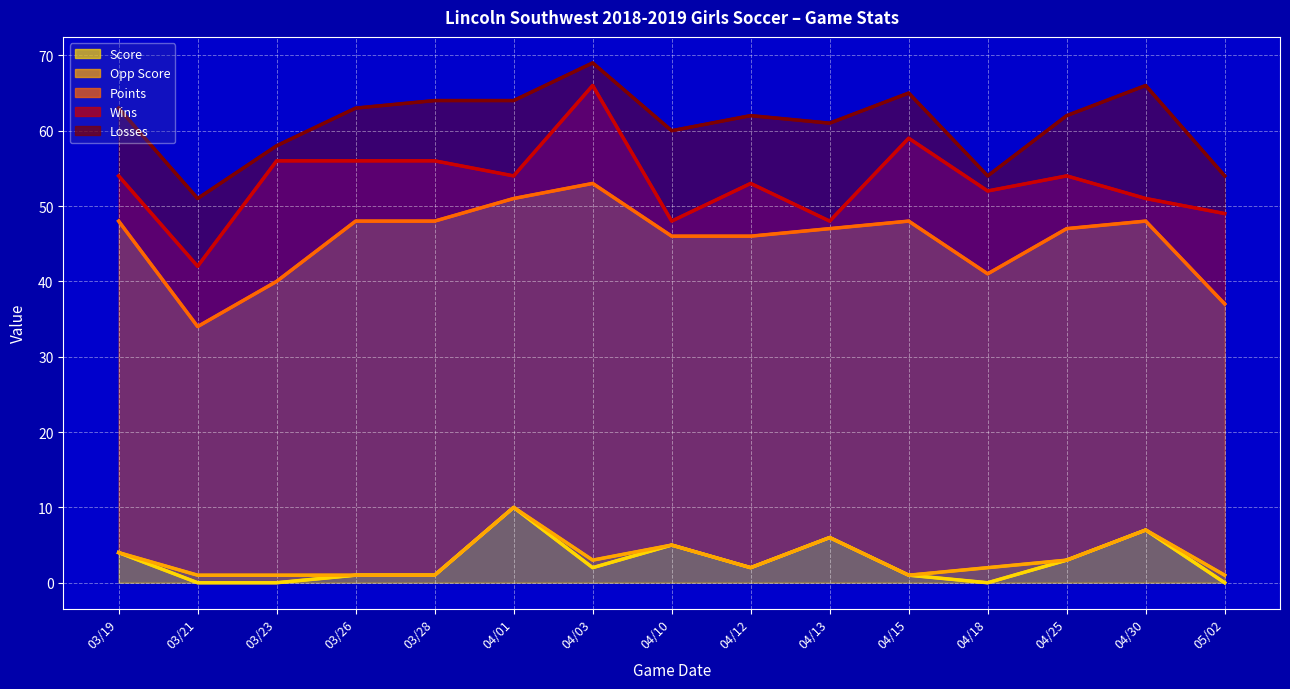

How many Opp Score (line) values are between 1 and 5?

12